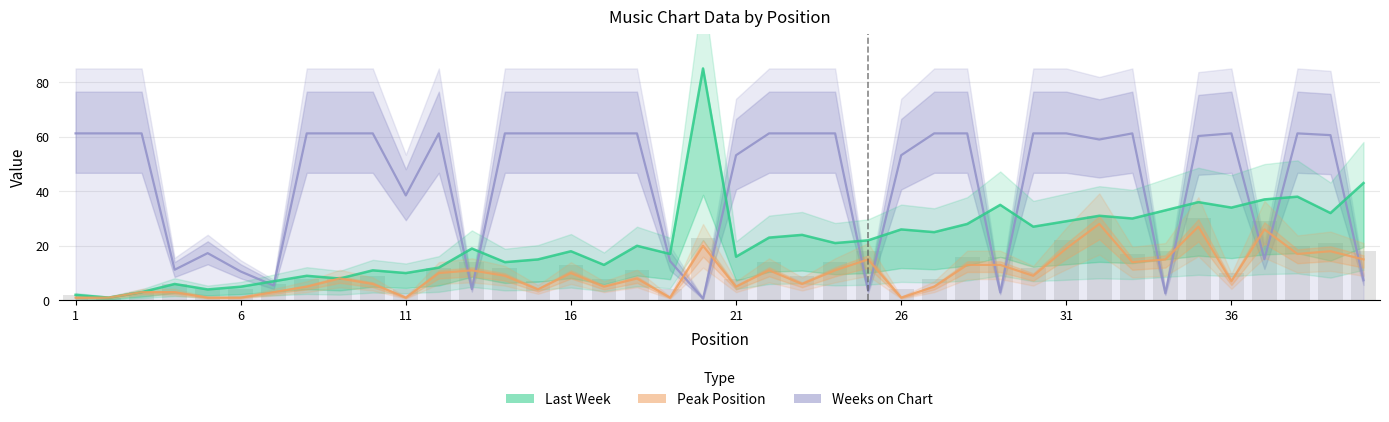

Which category has the lowest value across all series?

20